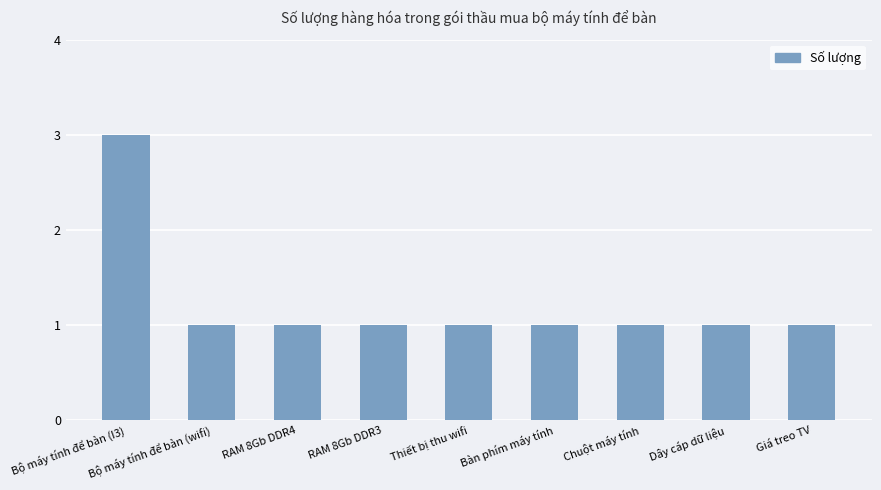

What is the maximum value shown in the chart?

3